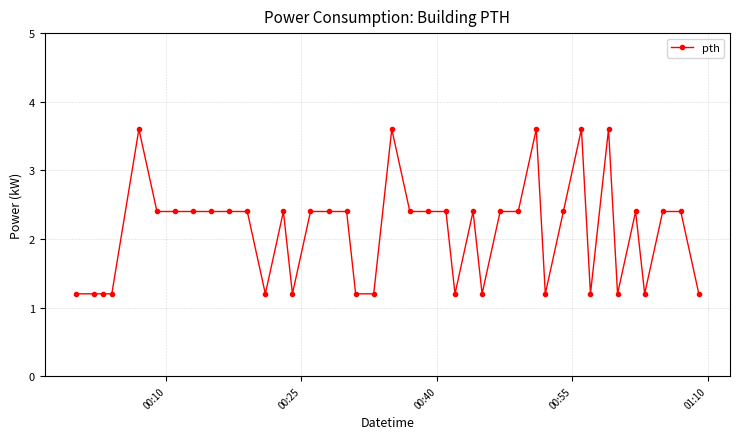

Reading right to left, transcribe all the data shown in this chart.

1.2	2.4	2.4	1.2	2.4	1.2	3.6	1.2	3.6	2.4	1.2	3.6	2.4	2.4	1.2	2.4	1.2	2.4	2.4	2.4	3.6	1.2	1.2	2.4	2.4	2.4	1.2	2.4	1.2	2.4	2.4	2.4	2.4	2.4	2.4	3.6	1.2	1.2	1.2	1.2